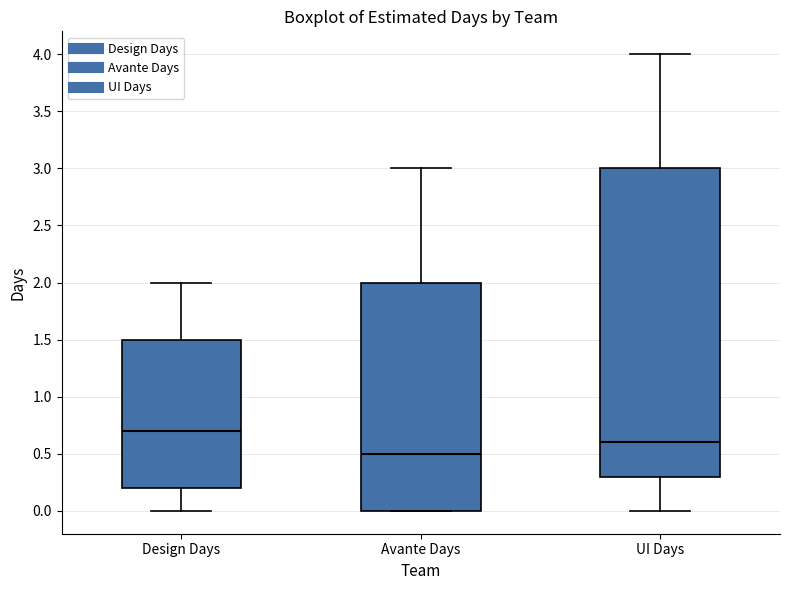

Reading left to right, read every box against the y-axis: the position of its median line, the range the box covers, and the ends of its whiskers. The values are not printed on the chart, so give them approximately, as read against the axis.

Design Days: median 0.7, box 0.2 to 1.5, whiskers 0.0 to 2.0
Avante Days: median 0.5, box 0.0 to 2.0, whiskers 0.0 to 3.0
UI Days: median 0.6, box 0.3 to 3.0, whiskers 0.0 to 4.0